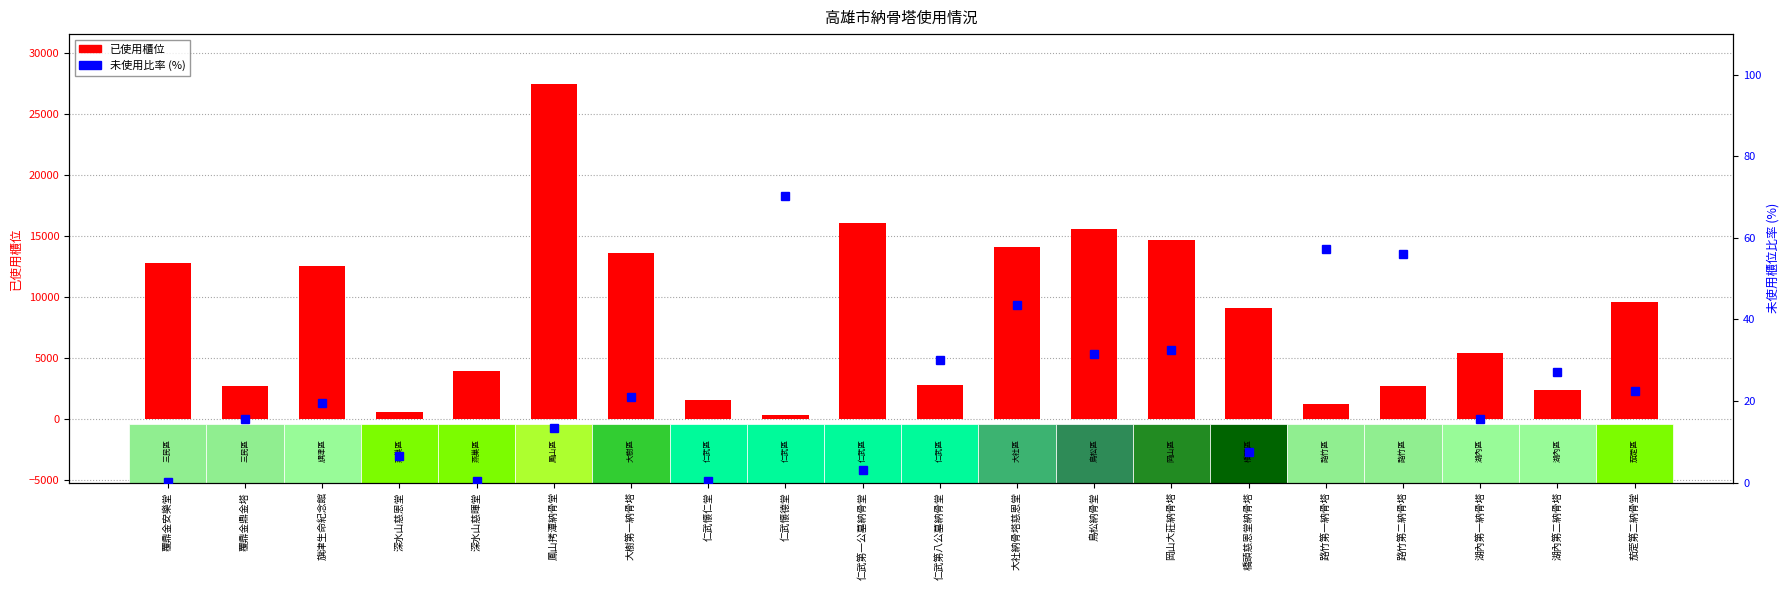

At which label does 已使用櫃位 first exceed 9057?

覆鼎金安樂堂